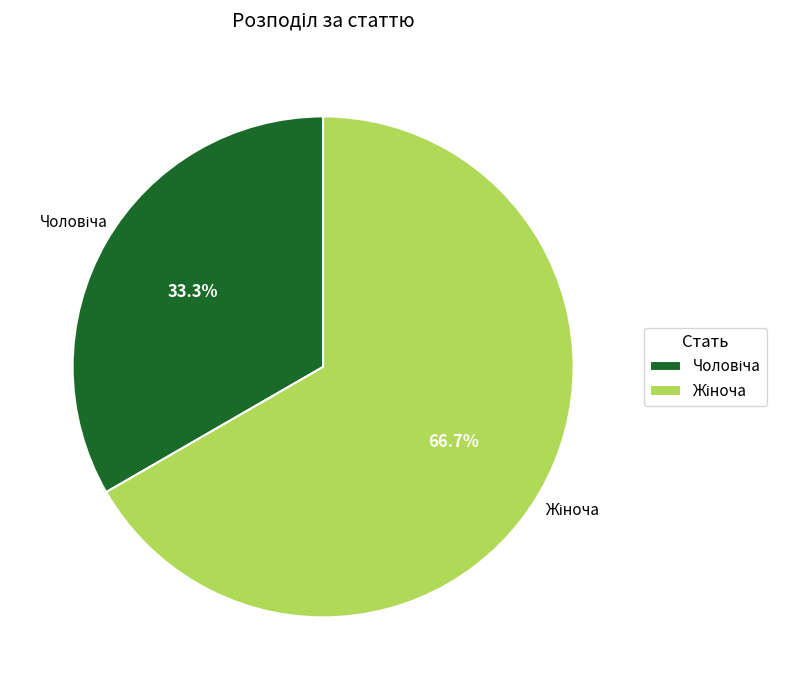

Does any single category account for the majority?

Yes